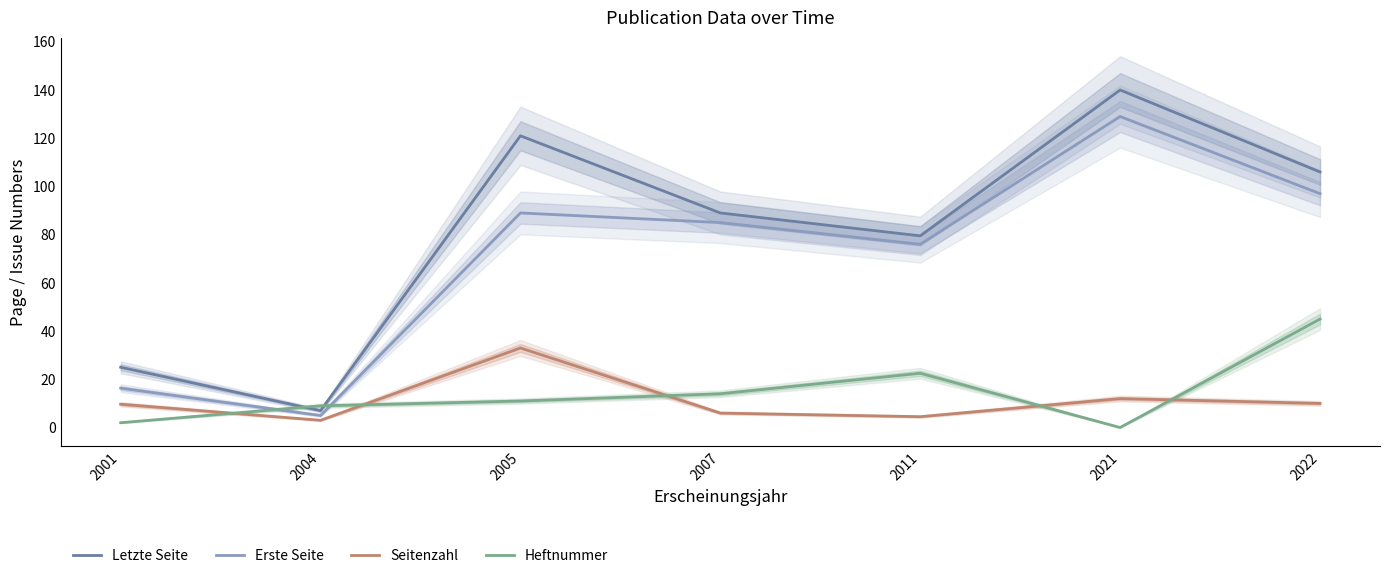

Which has a higher value, 2021 or 2011?

2021